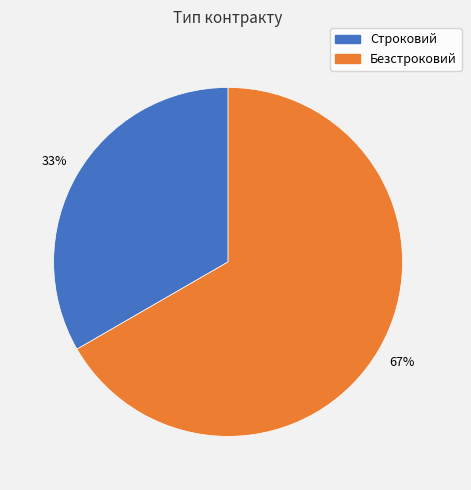

Does Строковий account for over 50% of the chart?

No